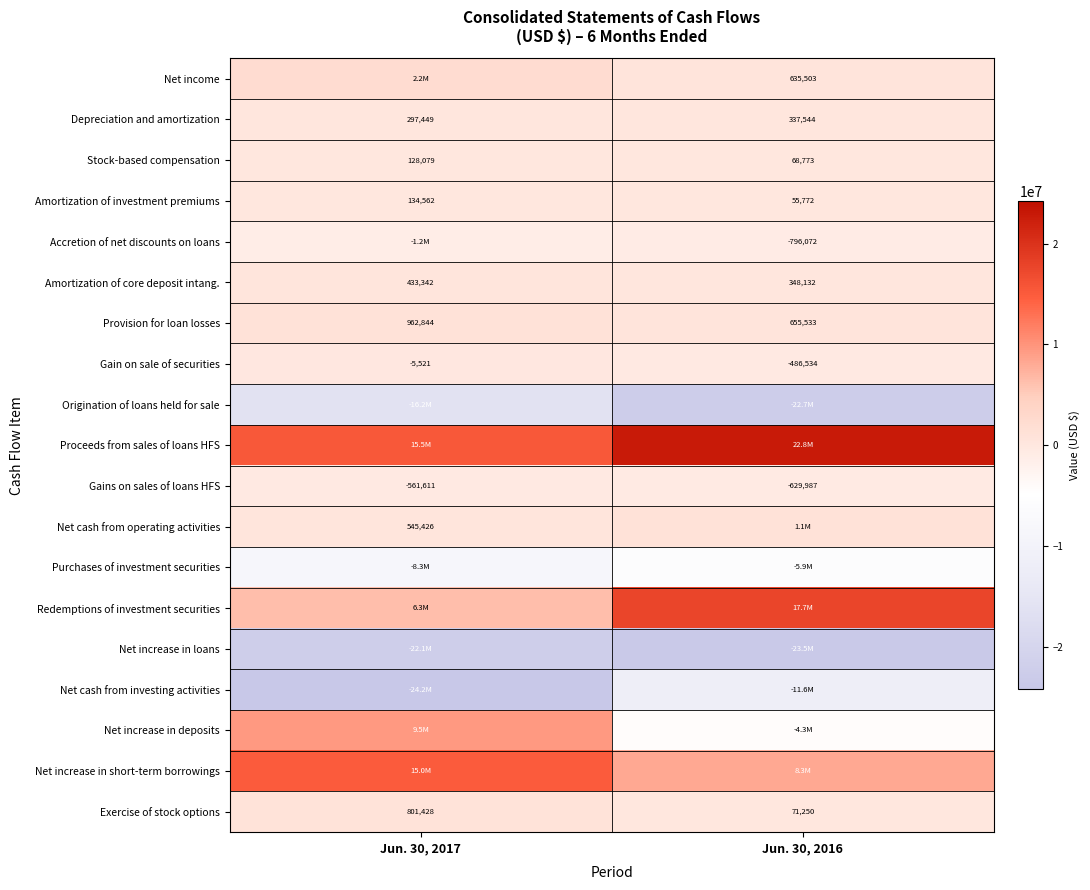

Is it true that Stock-based compensation equals 208072 at Jun. 30, 2017?

False